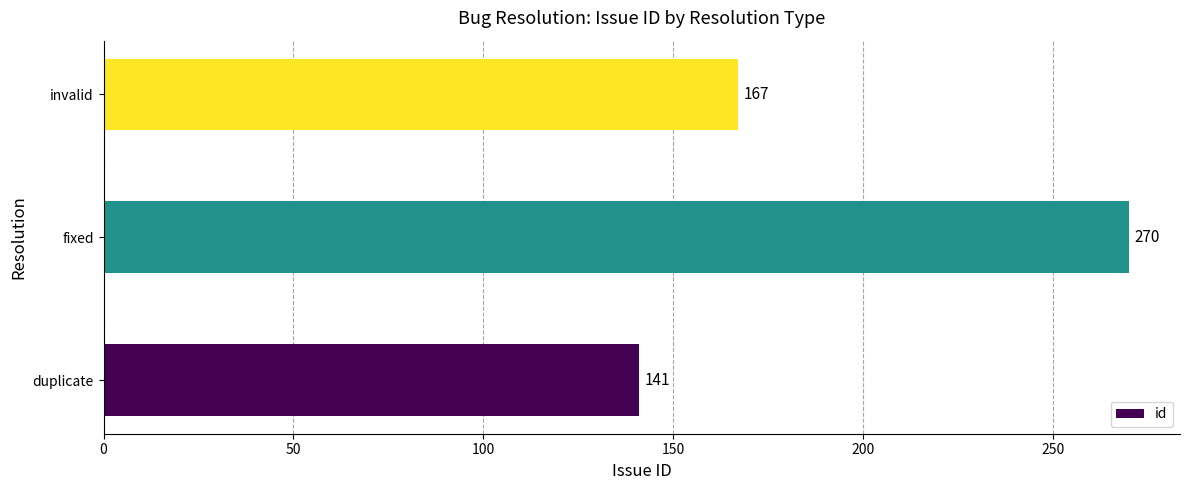

The value at fixed is 270. True or false?

True